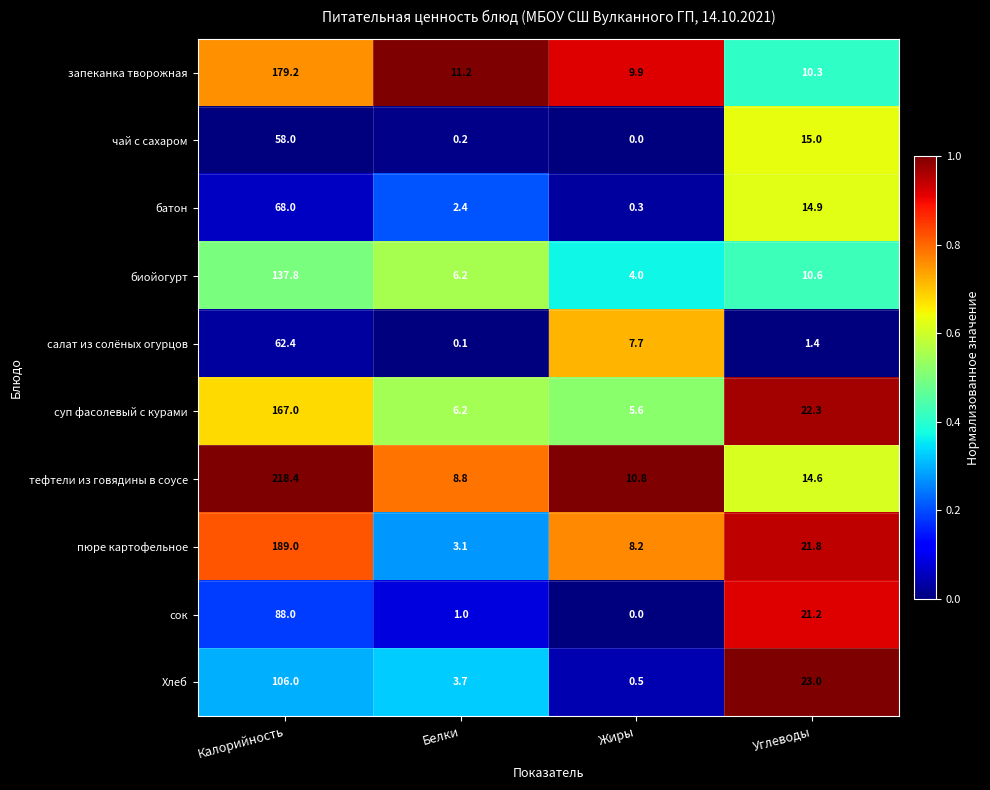

What is the sum of the суп фасолевый с курами values at Углеводы and Жиры?

27.9